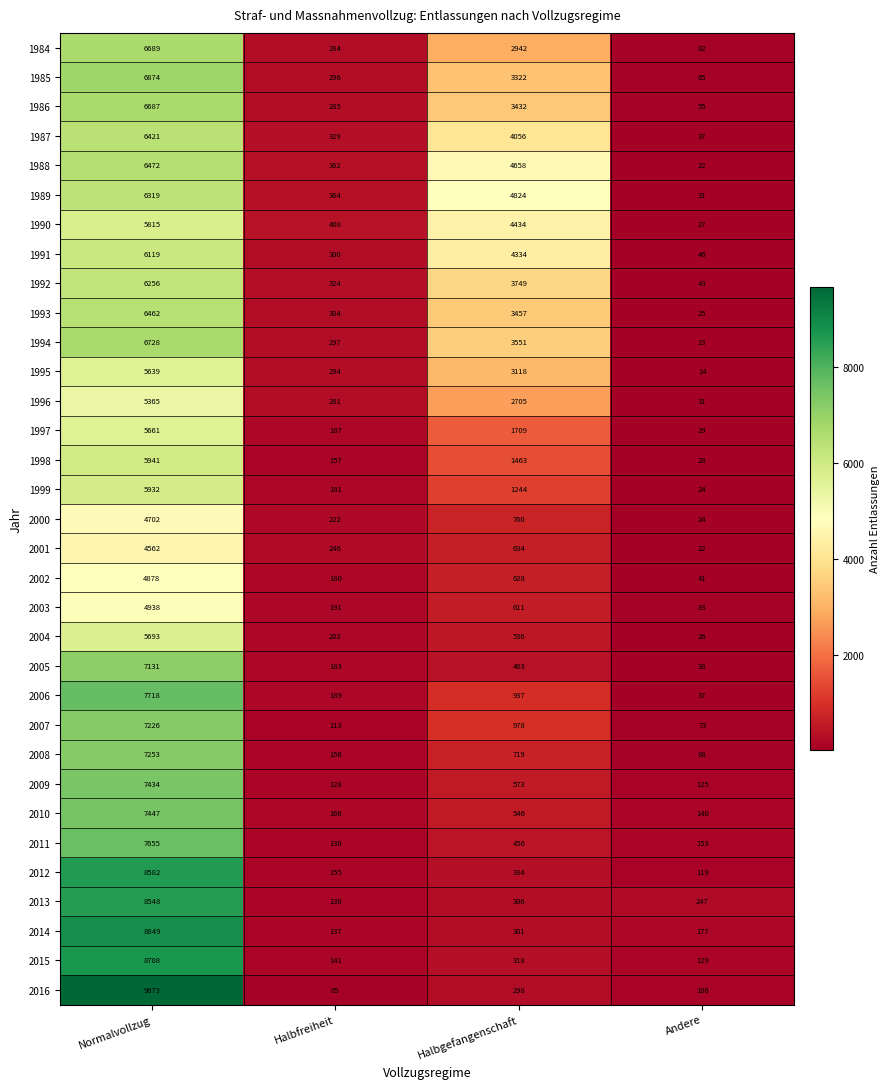

What is the highest value of the 1994 series?

6728